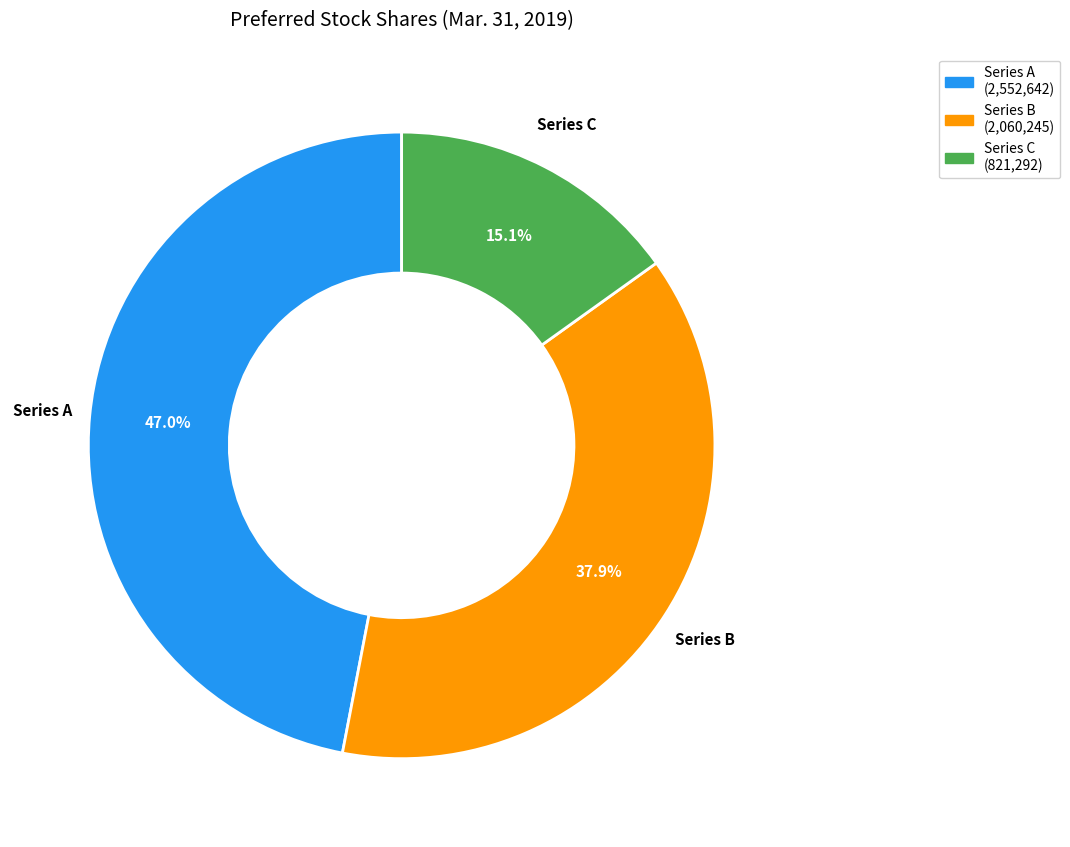

Does any single category account for the majority?

No